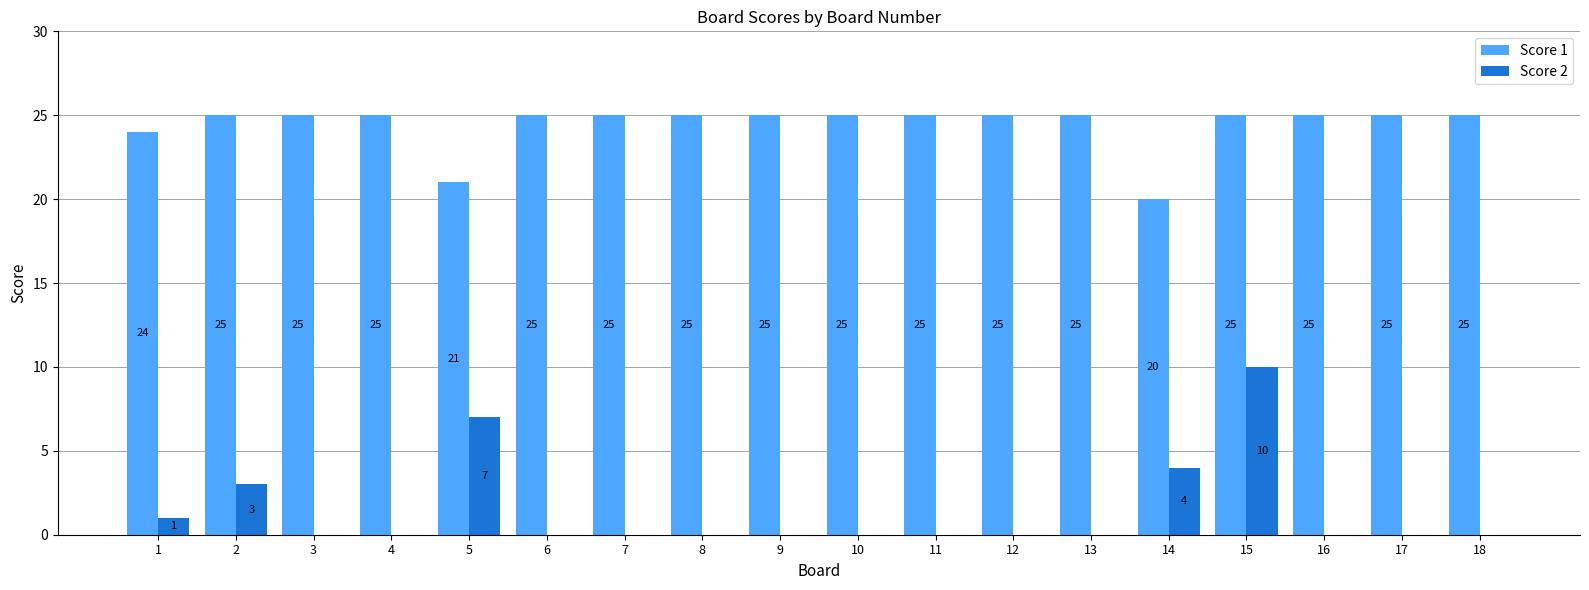

Which series has the largest total across all categories?

Score 1